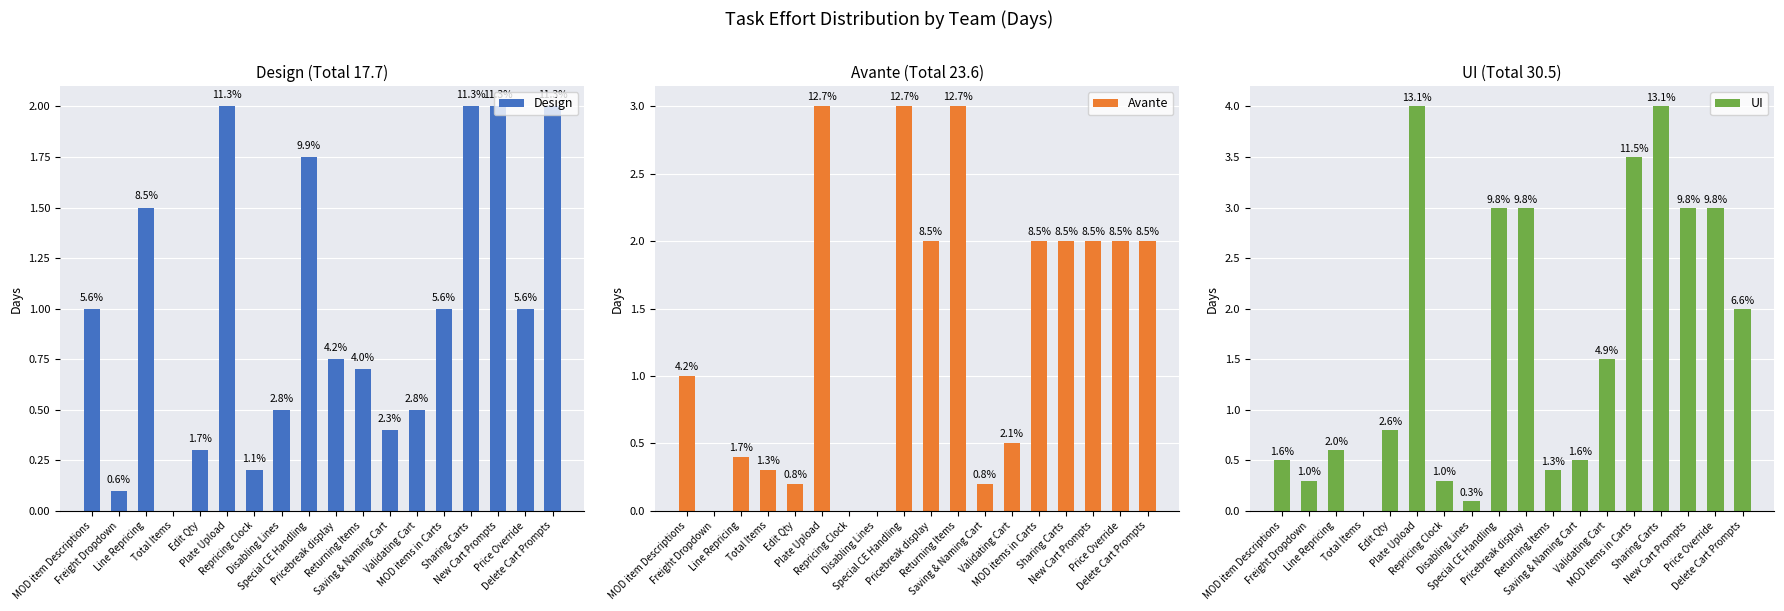

Rank the series at Freight Dropdown from lowest to highest value.

Avante, Design, UI